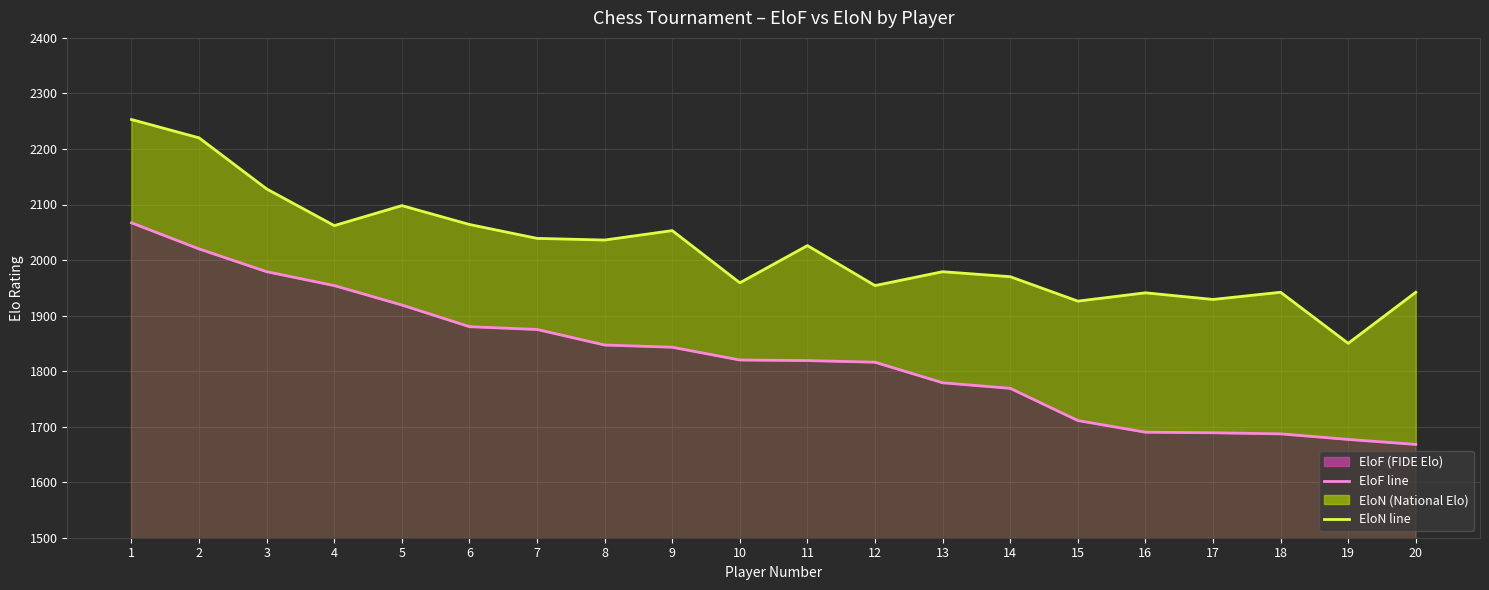

How many data points does each series have?

20